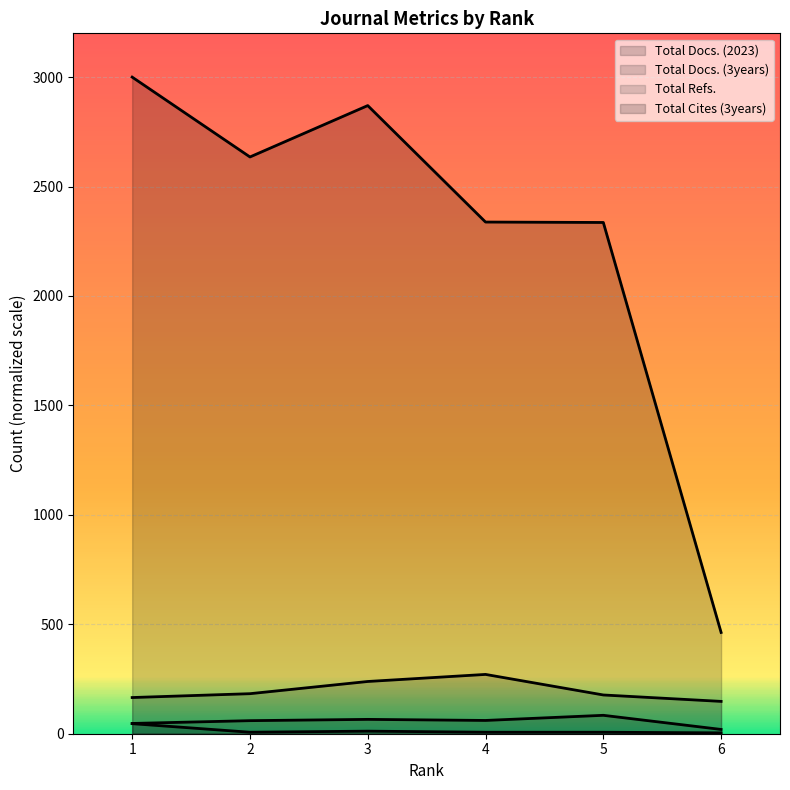

At how many categories does at least one series exceed 2544?

3